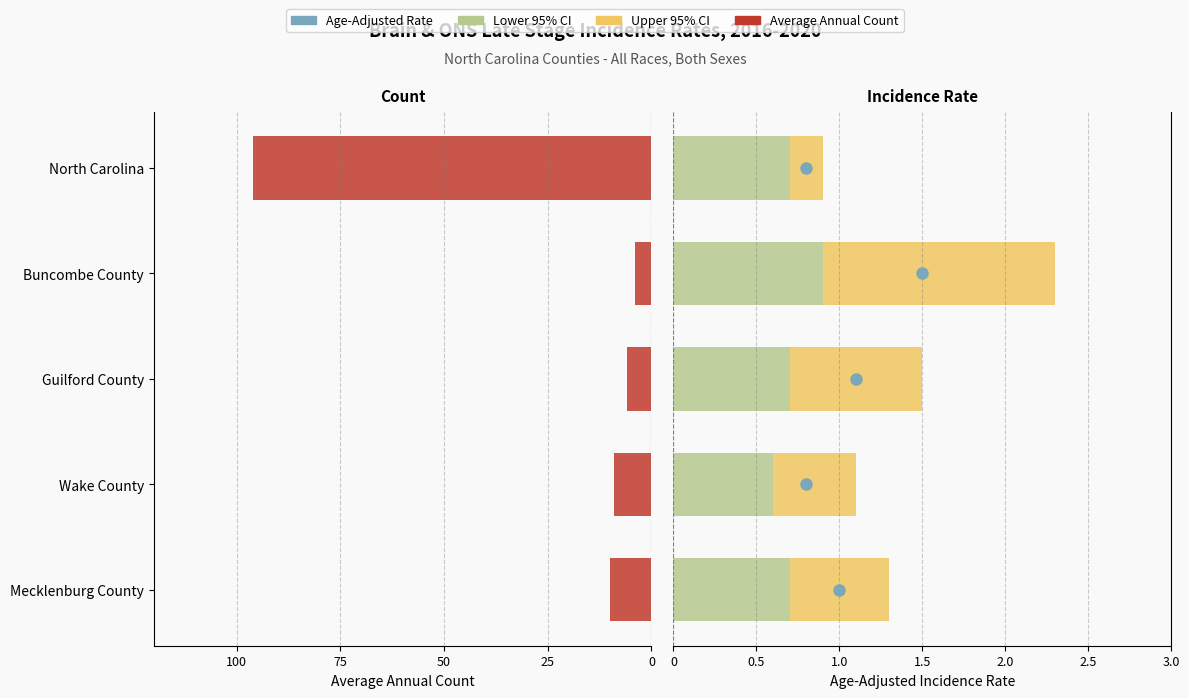

What is the difference between the Average Annual Count values at Buncombe County and Guilford County?

2.0